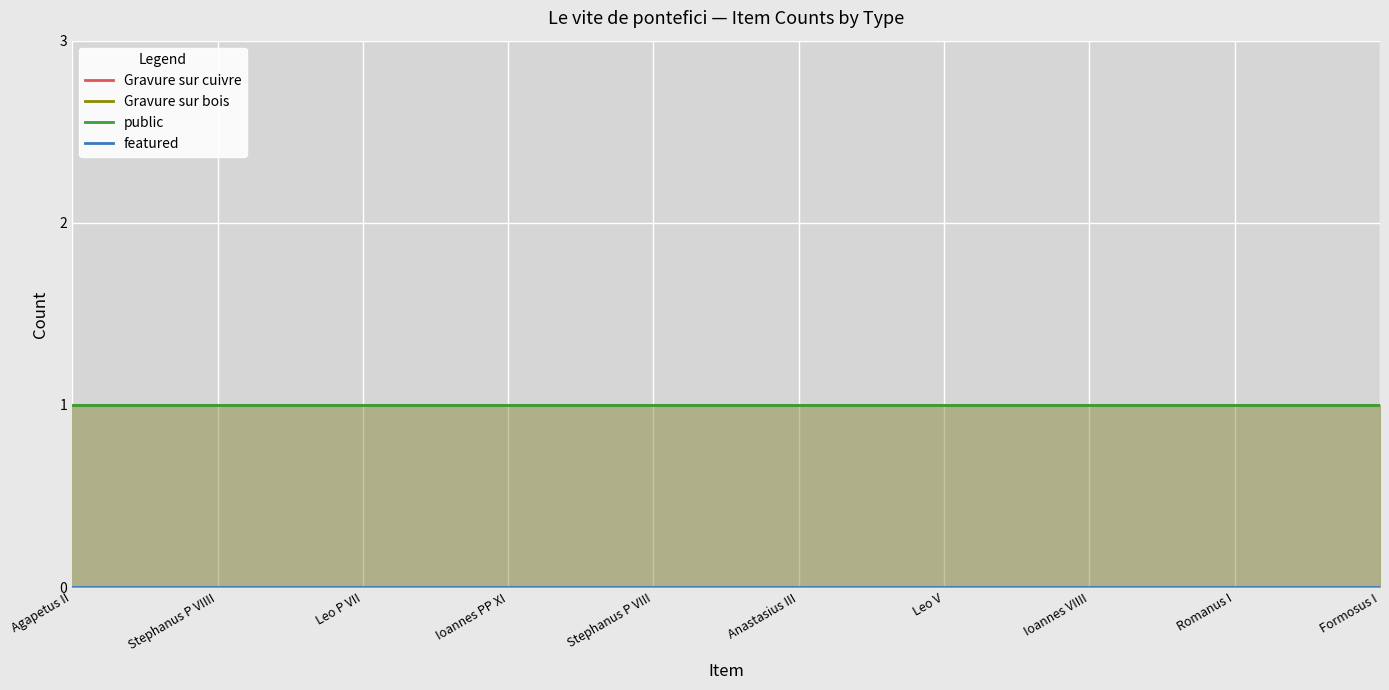

At which category is the sum across all series the highest?

Agapetus II